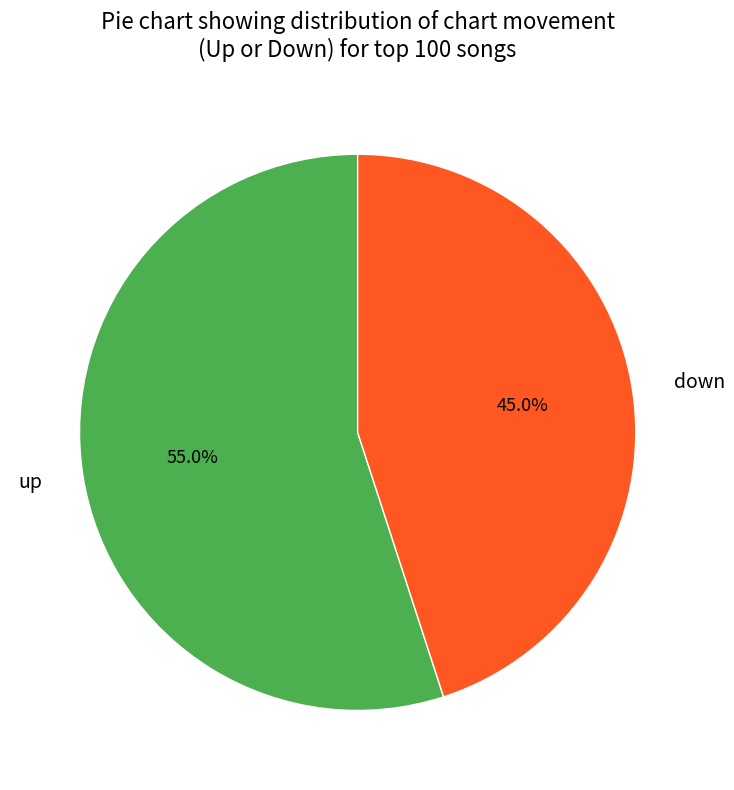

To the nearest percent, what is the difference between the up and down slice percentages?

10%